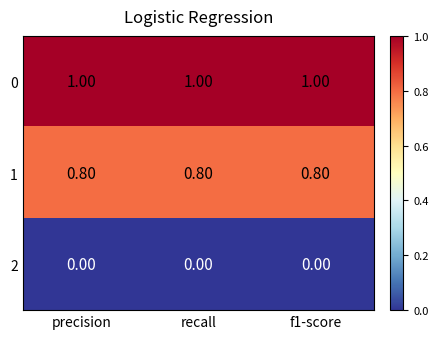

What is the difference between the highest and lowest values at precision?

1.0